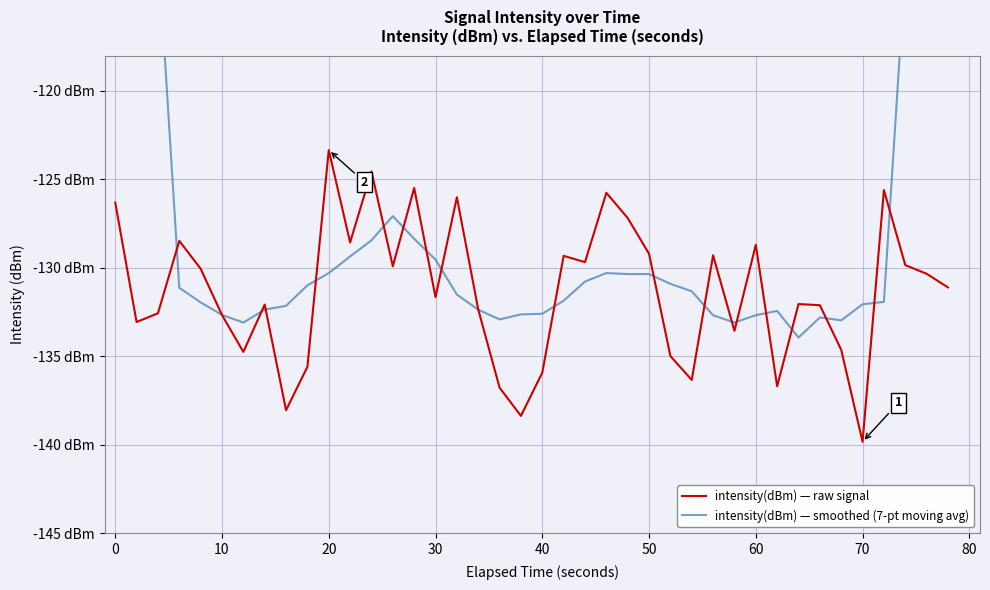

What is the maximum value for intensity(dBm) — raw signal?

-123.3